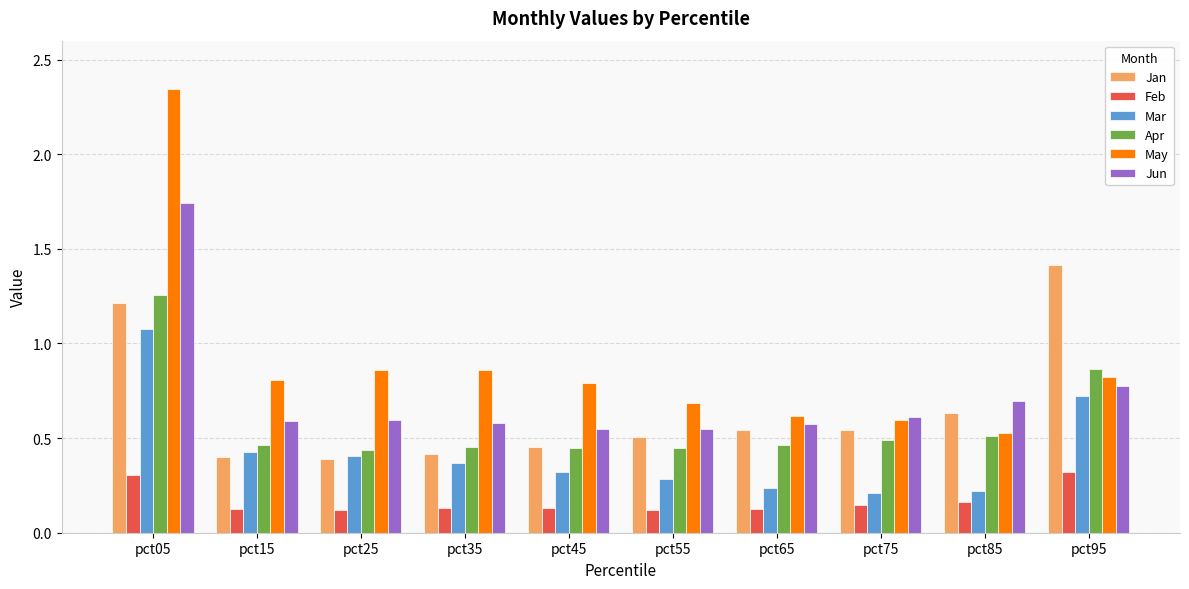

List the series in order of their peak value, highest first.

May, Jun, Jan, Apr, Mar, Feb